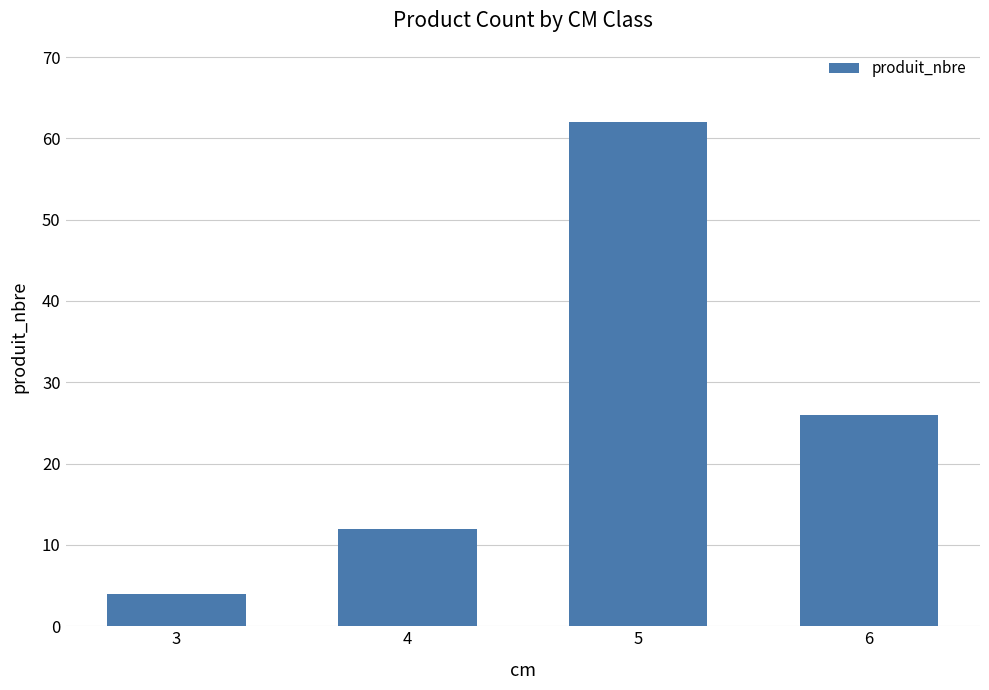

What is the average value?

26